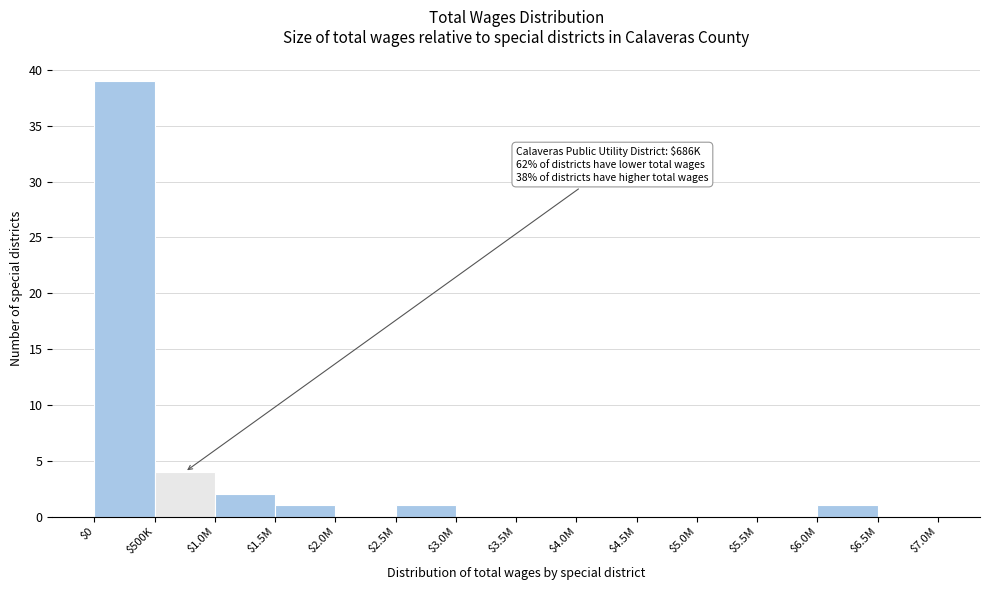

Which category has the highest value across all series?

$0